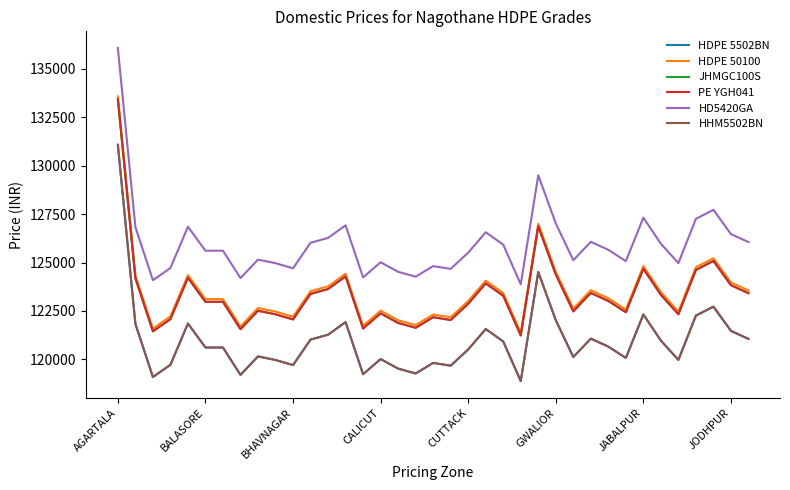

Does the chart have visible grid lines?

No